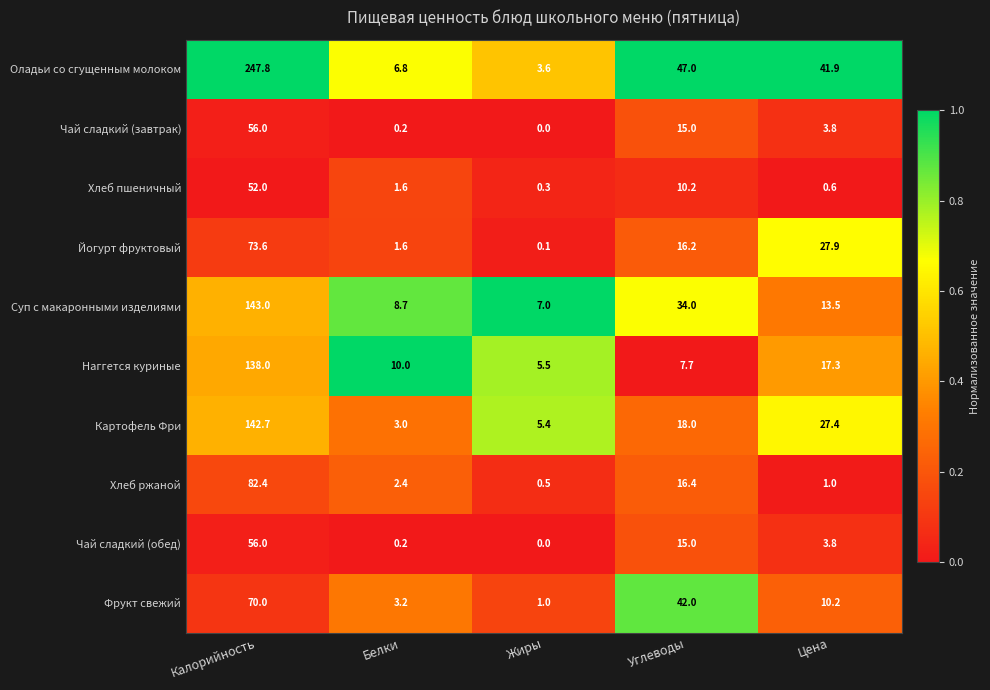

What is the difference between the maximum and minimum values in the Хлеб пшеничный series?

51.7